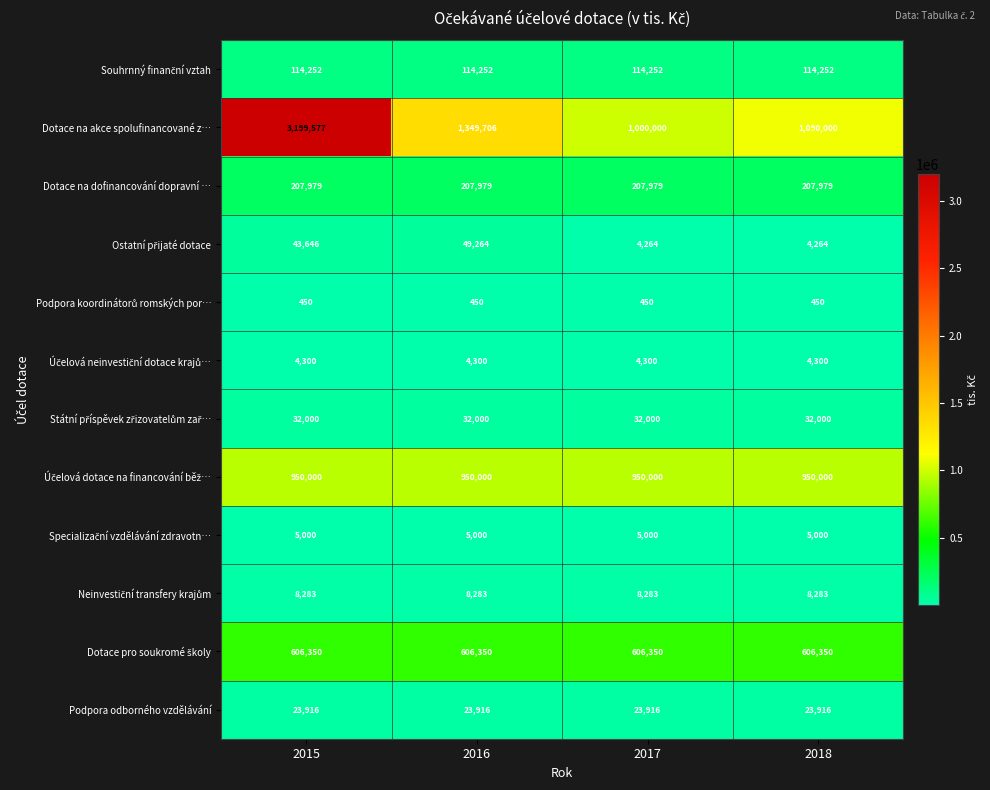

Is the value of Podpora odborného vzdělávání at 2017 greater than the value of Dotace na akce spolufinancované z… at 2016?

No